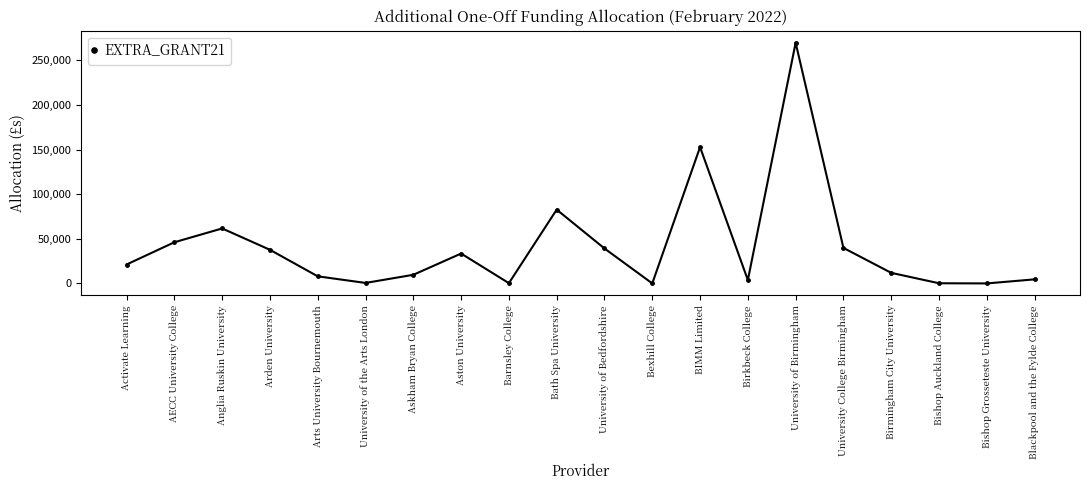

Which category has the highest value across all series?

University of Birmingham